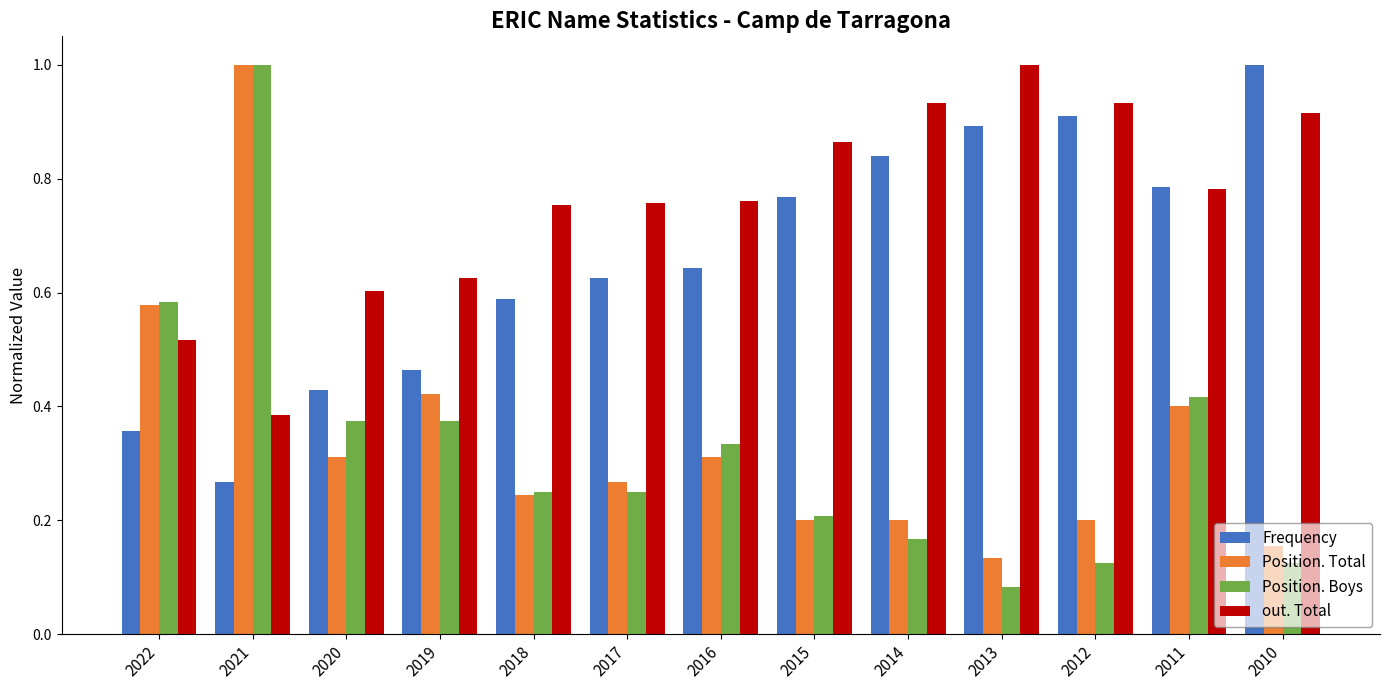

Does the chart contain any negative values?

No